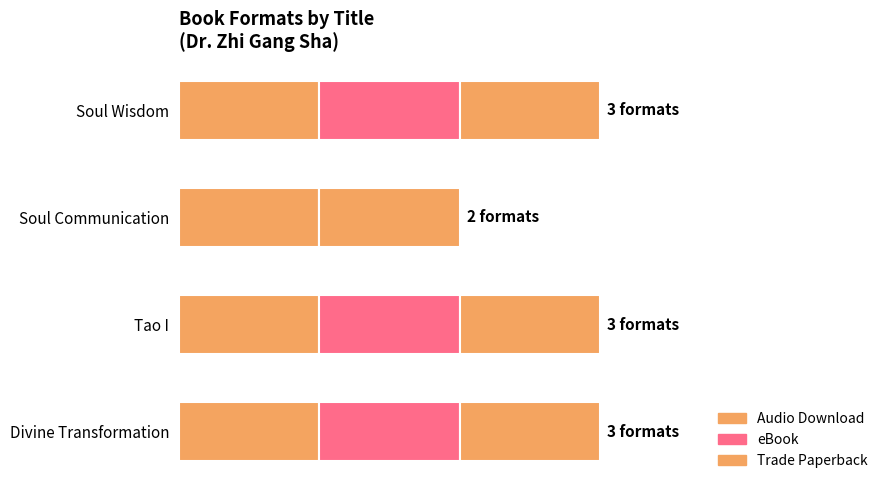

Reading left to right, transcribe all the data shown in this chart.

Audio Download: 0.6	0.6	0.6	0.6
eBook: 1.0	1.0	0.0	1.0
Trade Paperback: 0.6	0.6	0.6	0.6